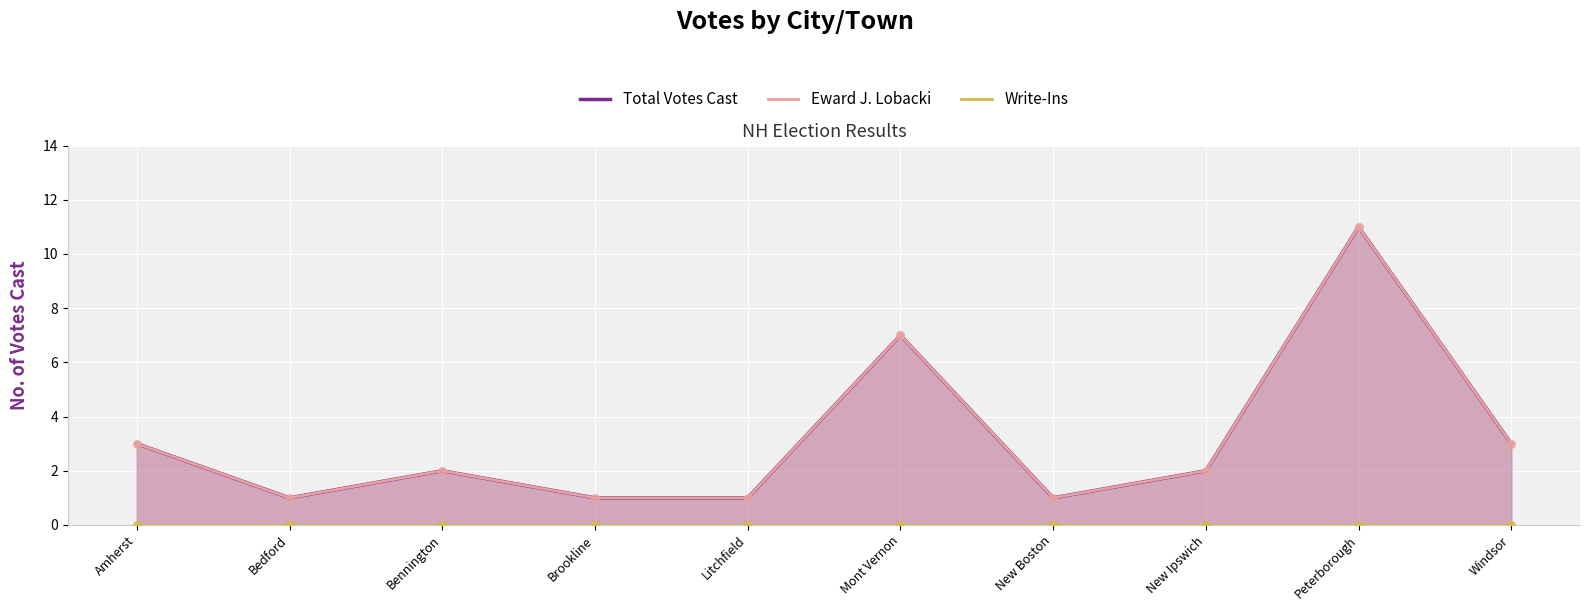

What are all the series names shown in the legend?

Total Votes Cast, Eward J. Lobacki, Write-Ins